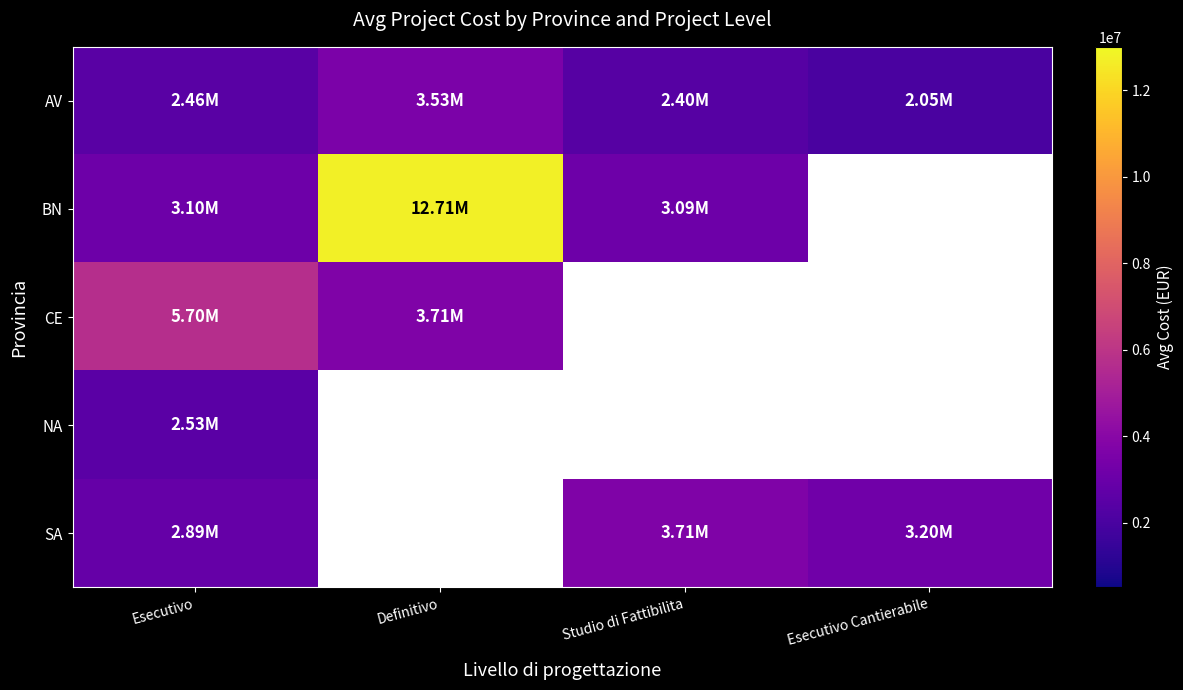

Which series has the largest range (max minus min)?

BN